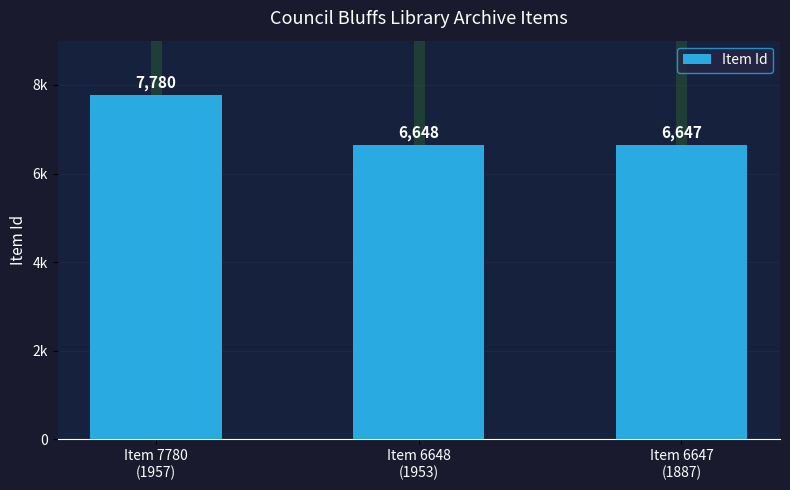

What is the sum of the values at Item 6648
(1953) and Item 7780
(1957)?

14428